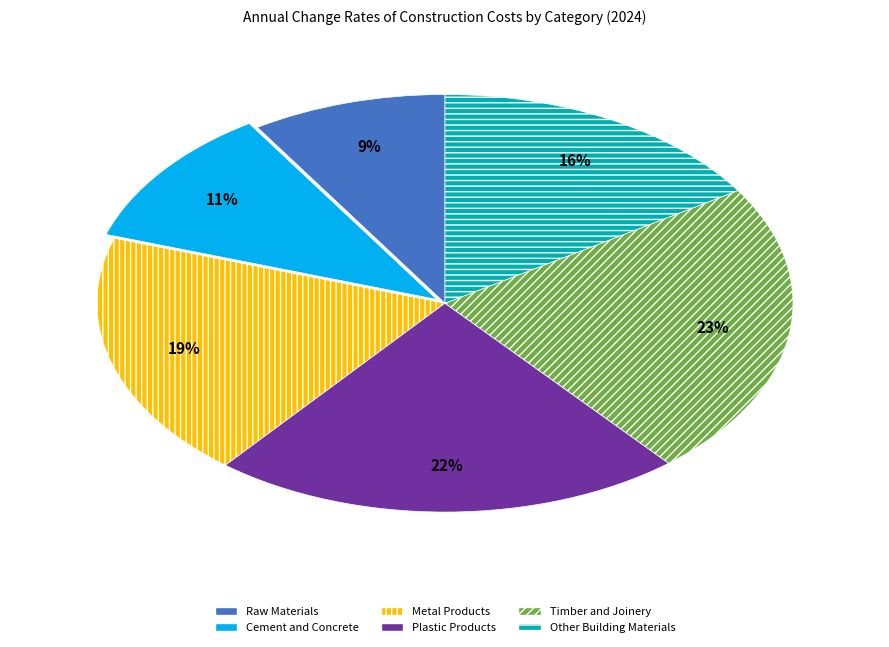

To the nearest percent, what is the difference between the largest and smallest slice percentages?

14%